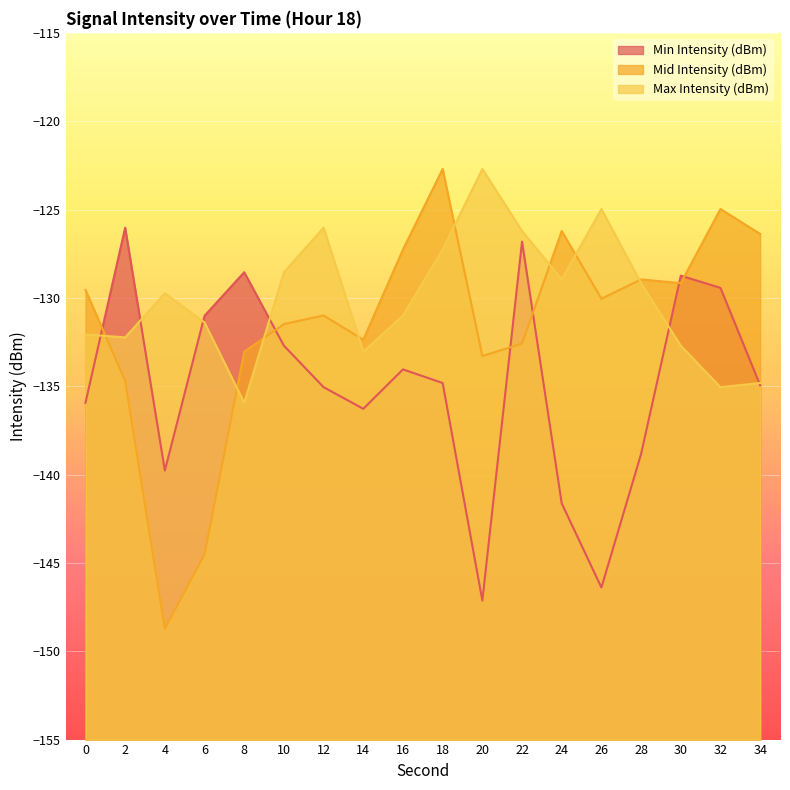

Which series has the largest total across all categories?

Max Intensity (dBm)